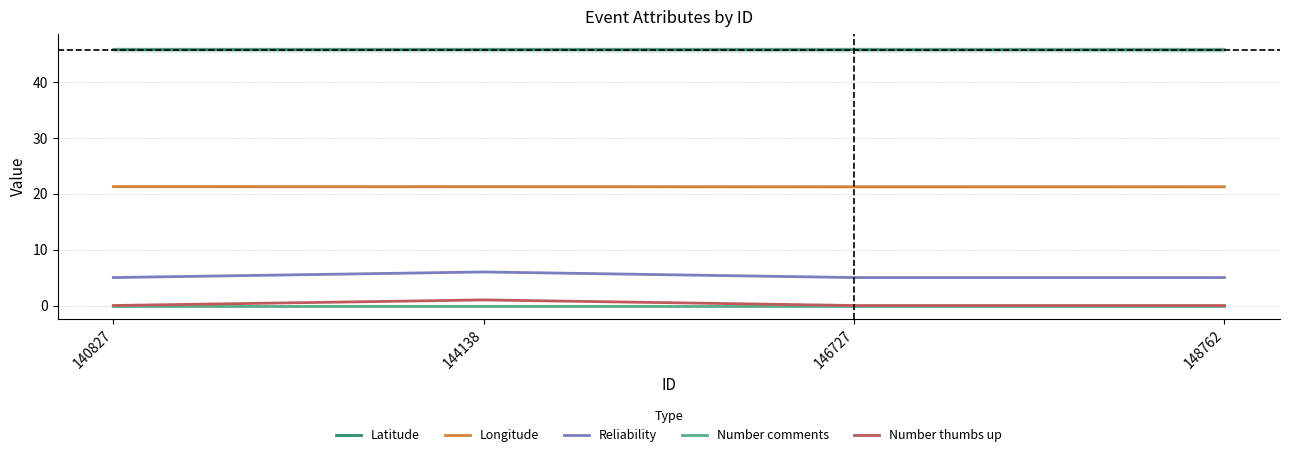

True or false: Number thumbs up and Number comments cross at least once.

False